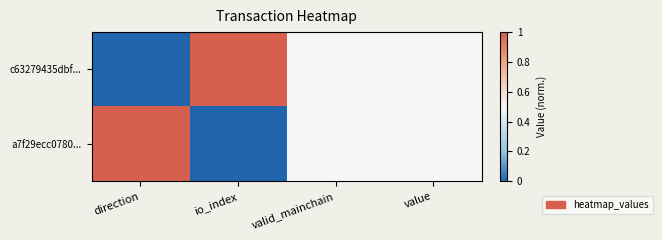

Which series has the largest total across all categories?

c63279435dbf...